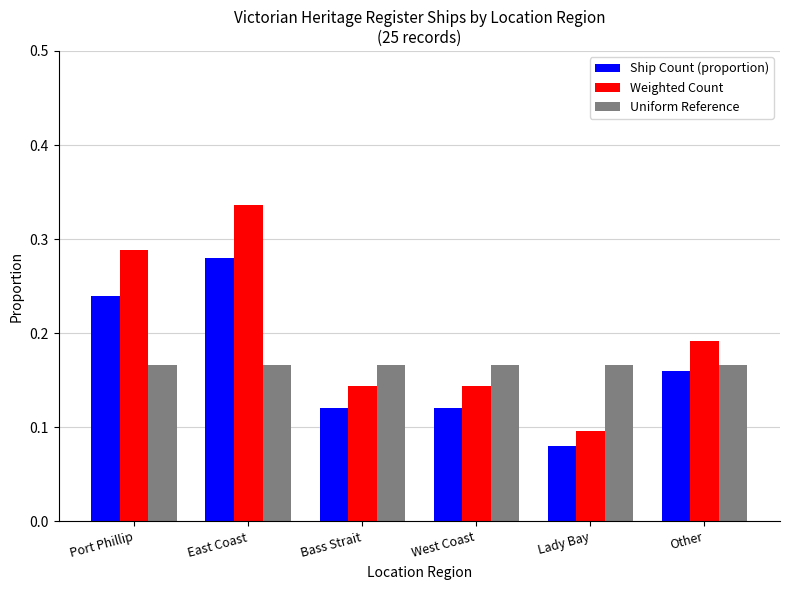

Is it true that Uniform Reference equals 0.3 at Other?

False